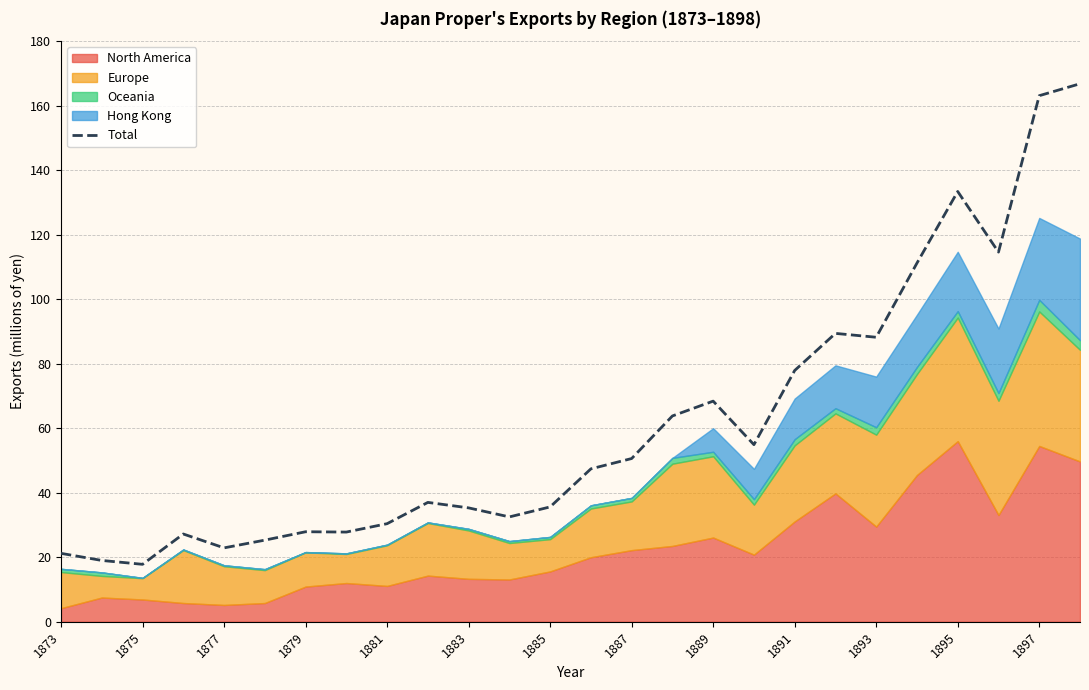

Reading left to right, list all the values displayed in this chart.

21.2	19.0	17.8	27.2	22.9	25.3	27.9	27.8	30.4	37.0	35.3	32.5	35.6	47.4	50.6	63.8	68.4	54.9	77.9	89.4	88.2	111.2	133.4	114.6	163.1	166.8